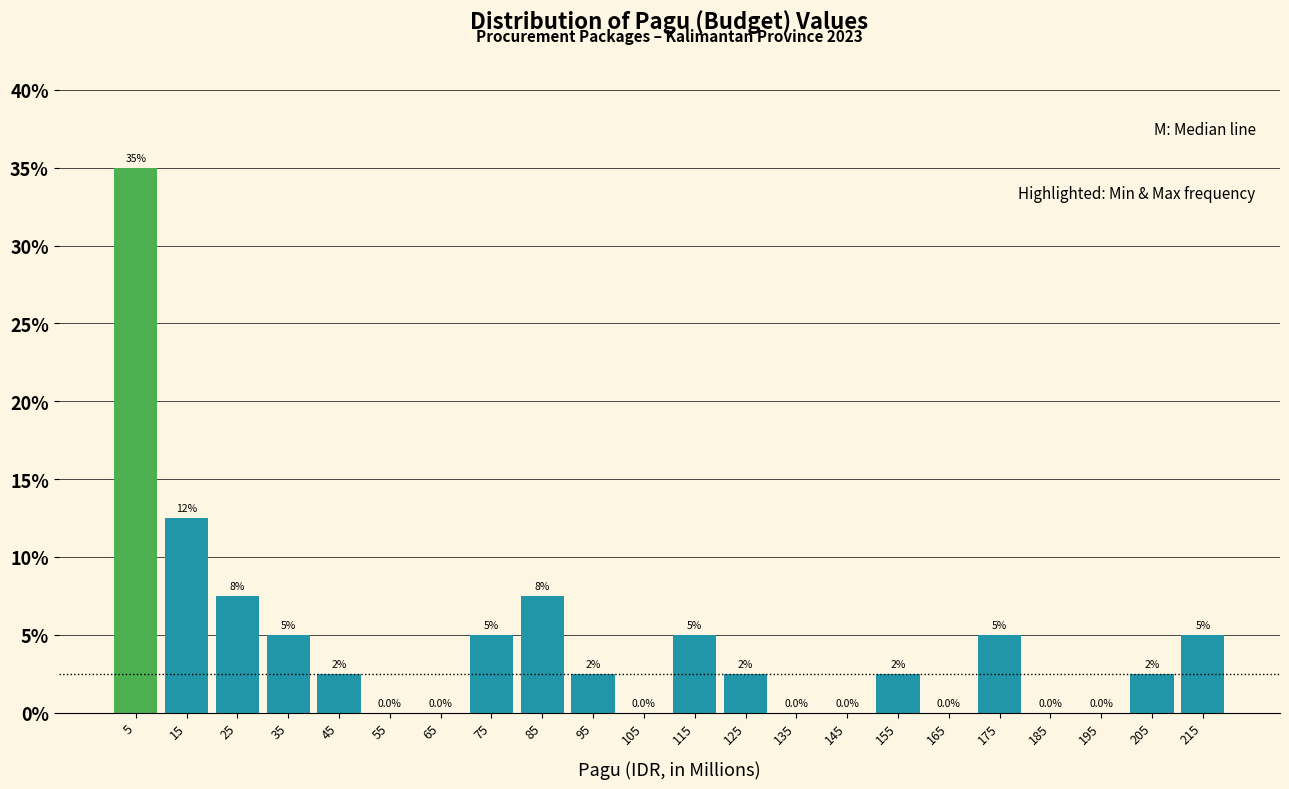

Reading left to right, what are all the values shown in this chart?

5=35.0	15=12.5	25=7.5	35=5.0	45=2.5	55=0.0	65=0.0	75=5.0	85=7.5	95=2.5	105=0.0	115=5.0	125=2.5	135=0.0	145=0.0	155=2.5	165=0.0	175=5.0	185=0.0	195=0.0	205=2.5	215=5.0